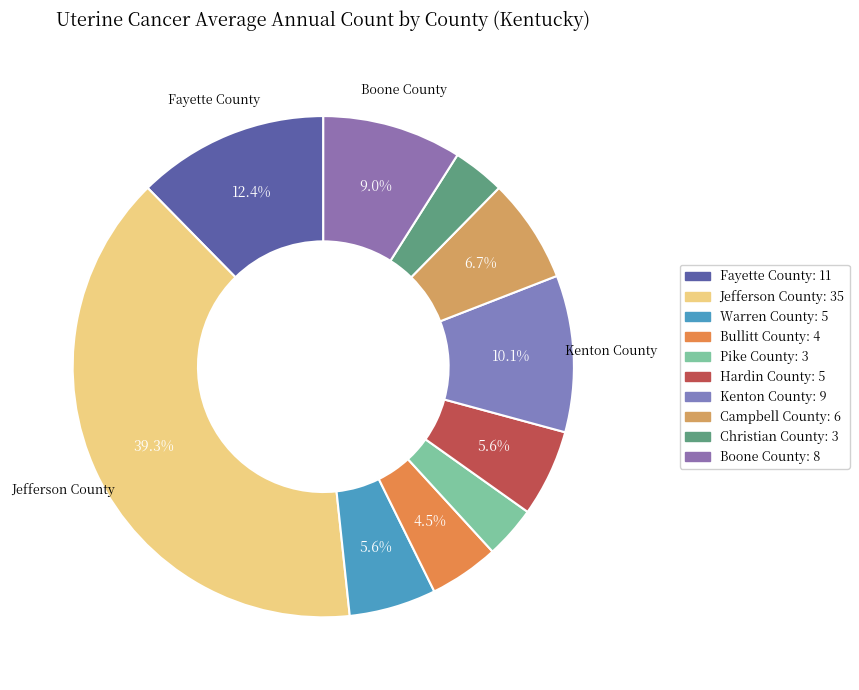

Count the number of slices in the pie.

10